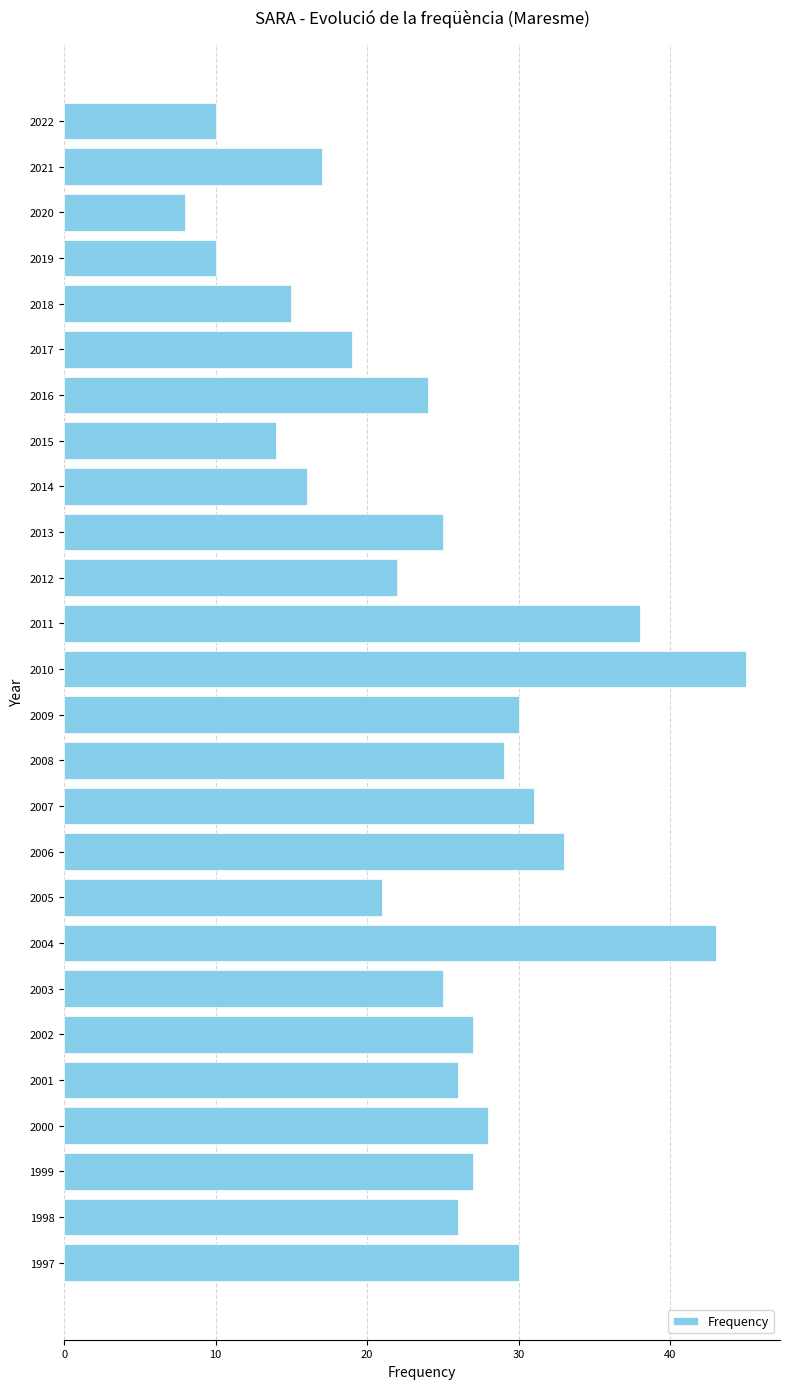

Which label corresponds to the smallest value in the chart?

2020